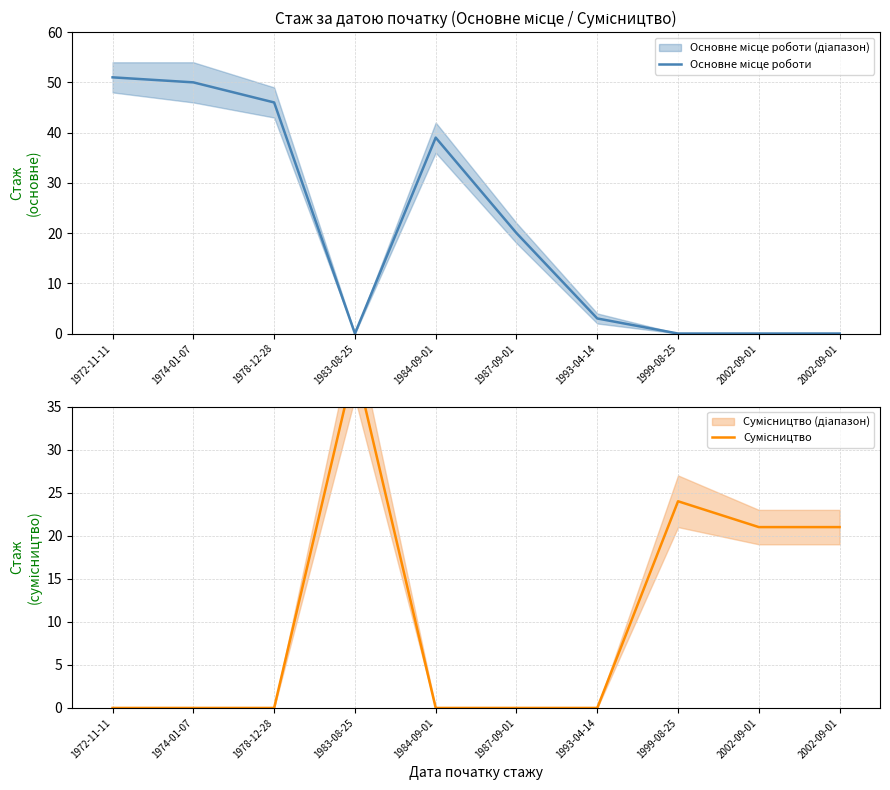

What is the total value across all series at 1993-04-14?

3